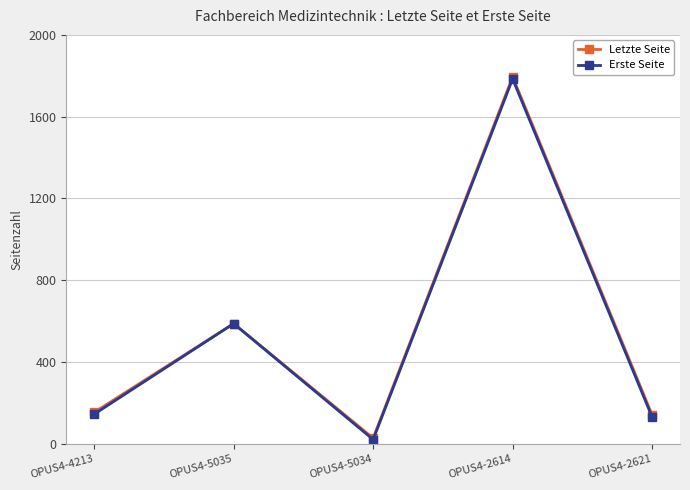

What is the label of the 5th point from the right?

OPUS4-4213